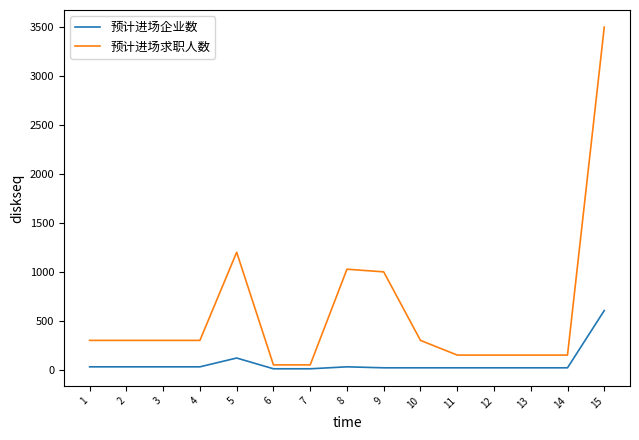

Which category has the highest value in the 预计进场求职人数 series?

15